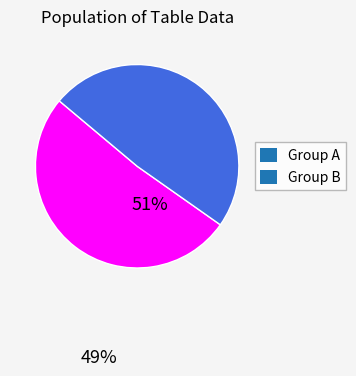

What is the smallest slice in the pie chart?

Group B